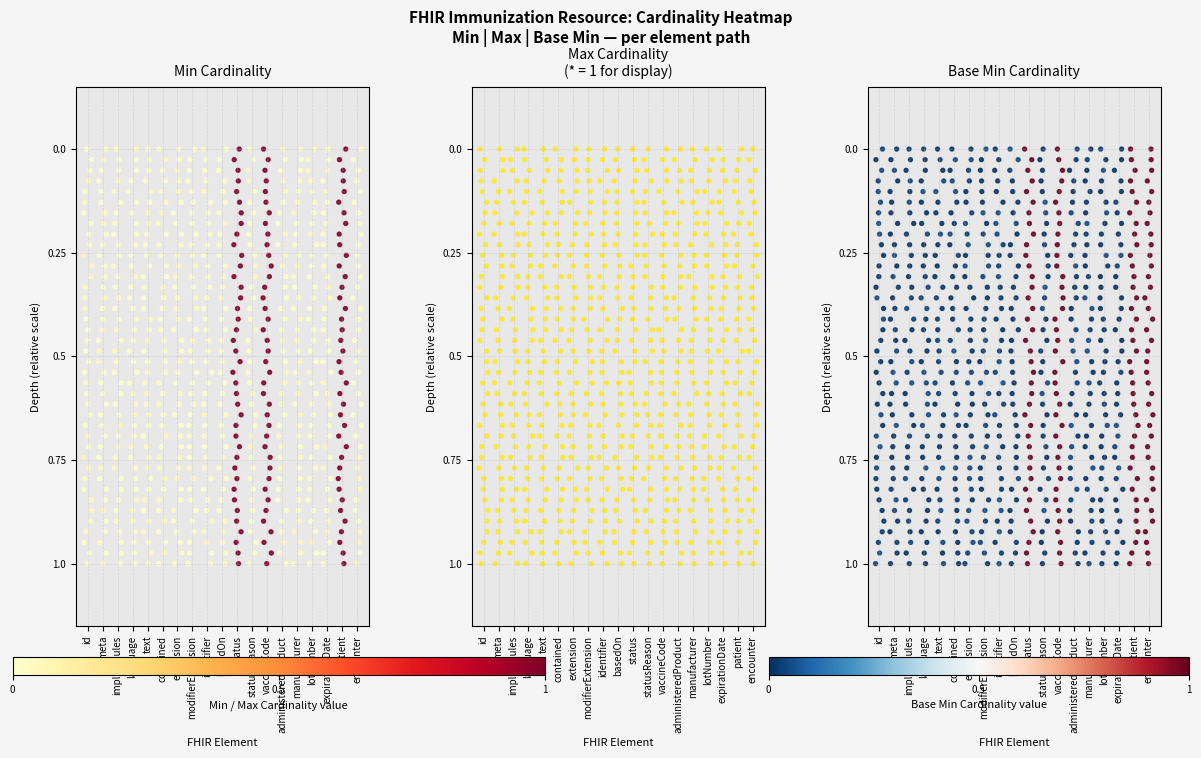

Count the number of data series in this chart.

3